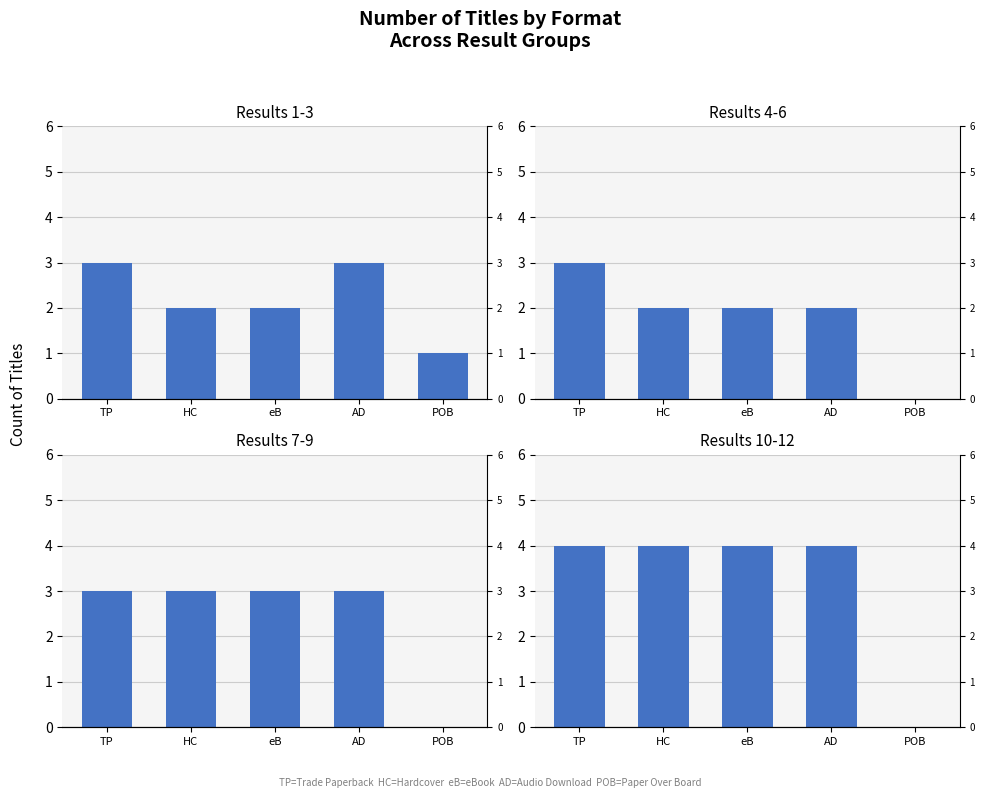

At which category is the sum across all series the highest?

TP